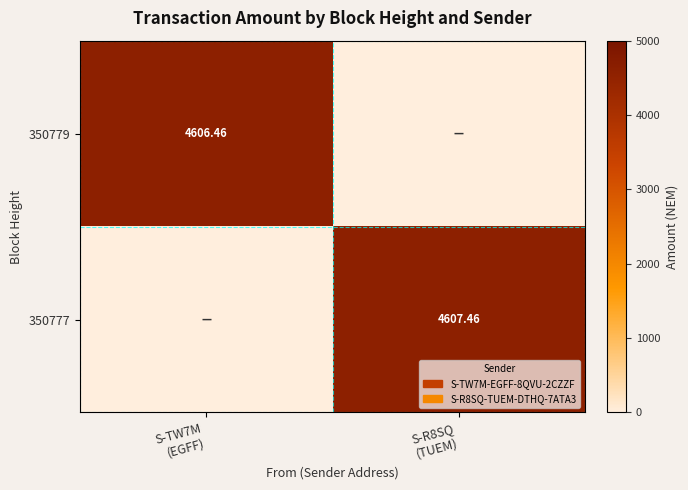

At which label does 350777 reach its minimum?

S-TW7M (EGFF)